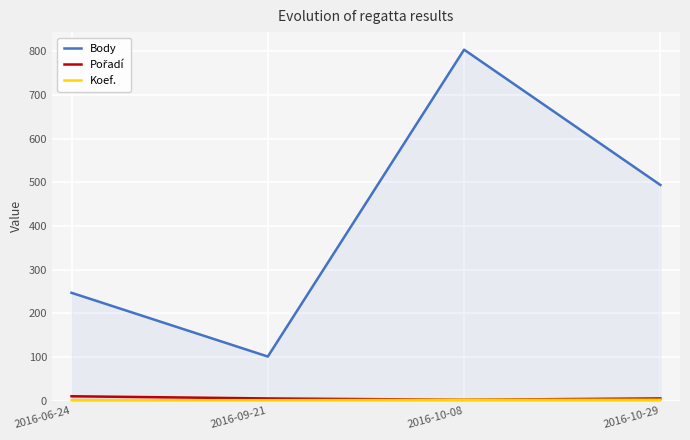

Reading right to left, extract all data points from this chart.

Body: 494	804	101	247
Pořadí: 5	2	5	10
Koef.: 2	2	1	1